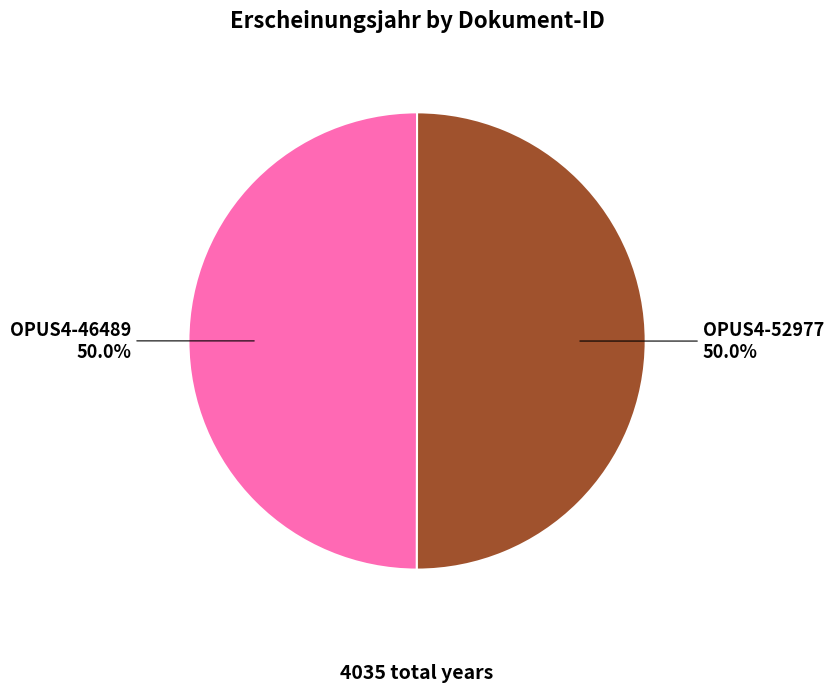

True or false: OPUS4-52977 accounts for 50% of the total.

True